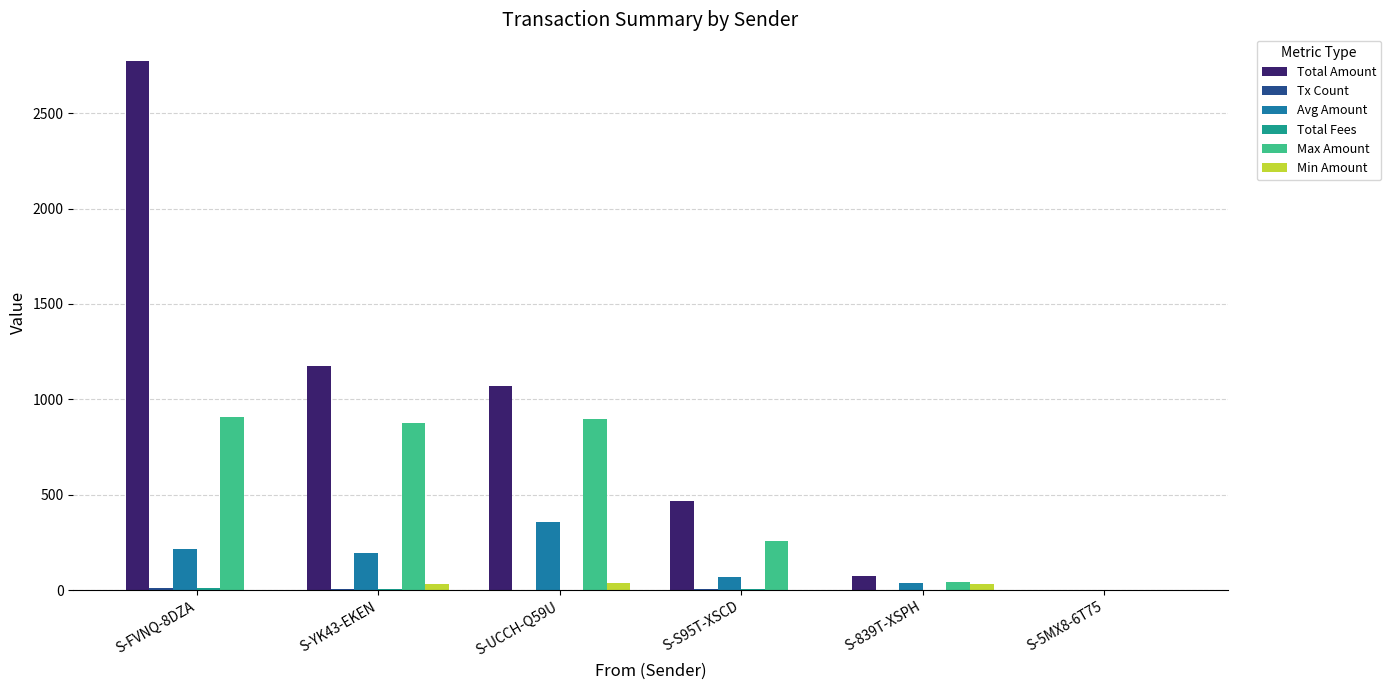

How many distinct data groups are displayed?

6